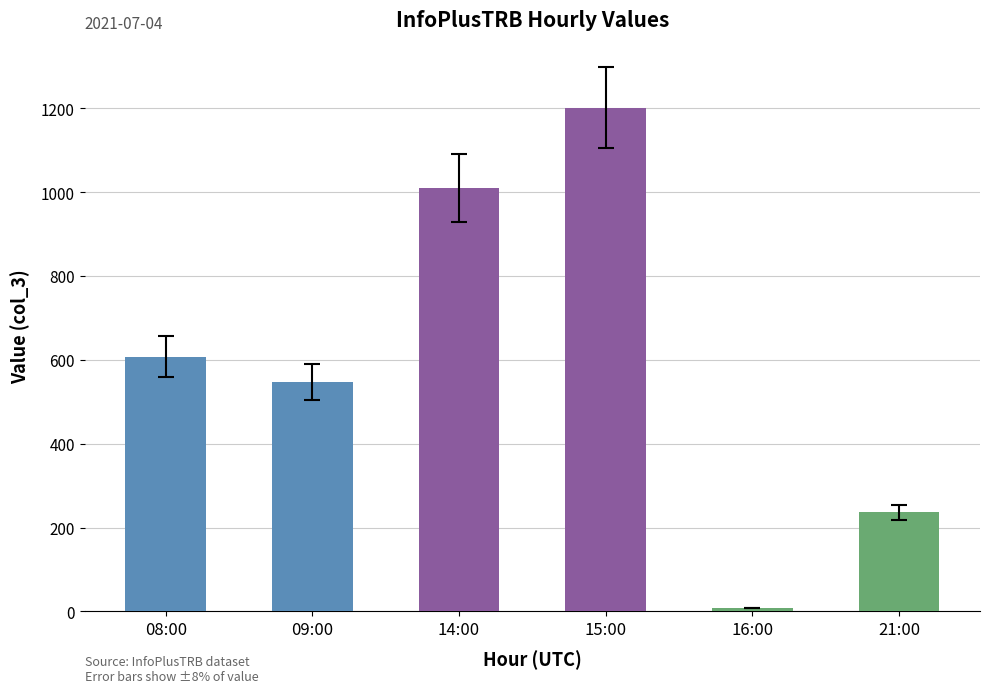

List the labels in order of value, smallest first.

16:00, 21:00, 09:00, 08:00, 14:00, 15:00